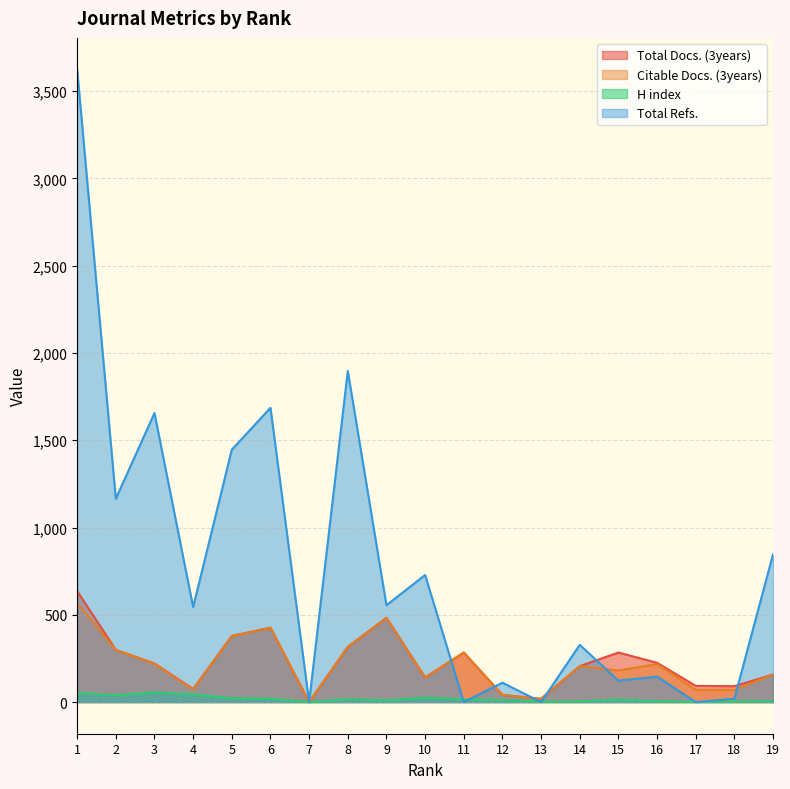

Reading right to left, extract all data points from this chart.

Total Docs. (3years): 19=158	18=91	17=93	16=225	15=284	14=206	13=19	12=41	11=284	10=141	9=483	8=316	7=0	6=426	5=379	4=75	3=221	2=299	1=636
Citable Docs. (3years): 19=158	18=70	17=70	16=218	15=181	14=206	13=19	12=41	11=284	10=140	9=481	8=316	7=0	6=426	5=378	4=72	3=219	2=299	1=568
H index: 19=6	18=3	17=1	16=5	15=15	14=4	13=3	12=12	11=15	10=26	9=9	8=17	7=0	6=20	5=22	4=45	3=56	2=39	1=53
Total Refs.: 19=847	18=20	17=0	16=146	15=123	14=328	13=0	12=111	11=0	10=728	9=555	8=1897	7=0	6=1686	5=1446	4=544	3=1656	2=1165	1=3624